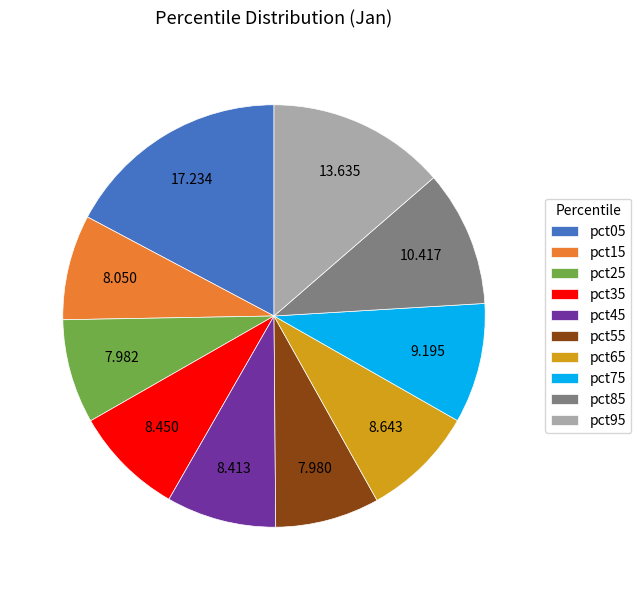

How many segments does this pie chart have?

10